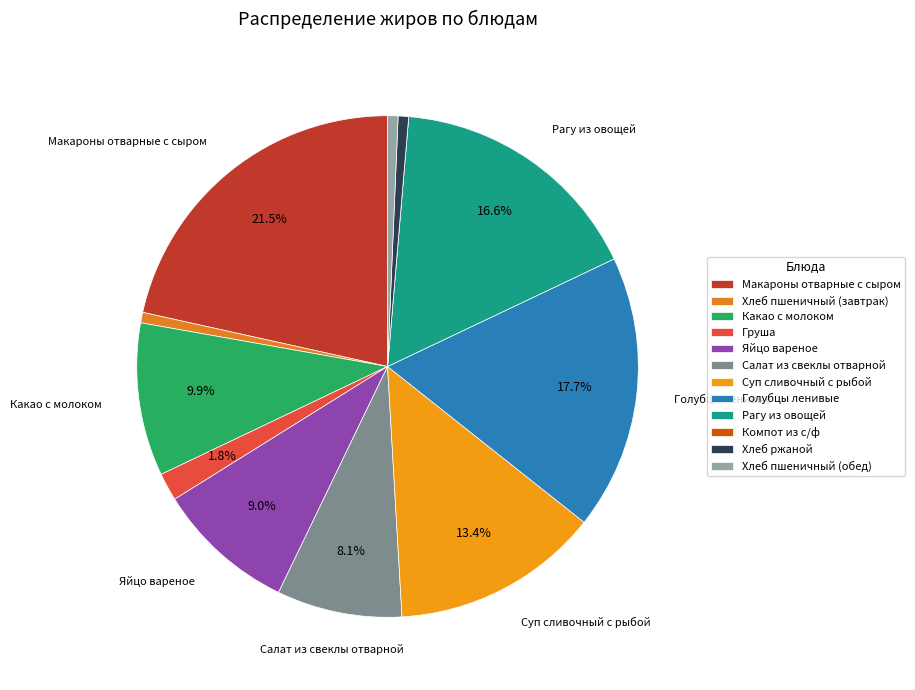

To the nearest percent, what is the combined percentage of Суп сливочный с рыбой and Компот из с/ф?

13%